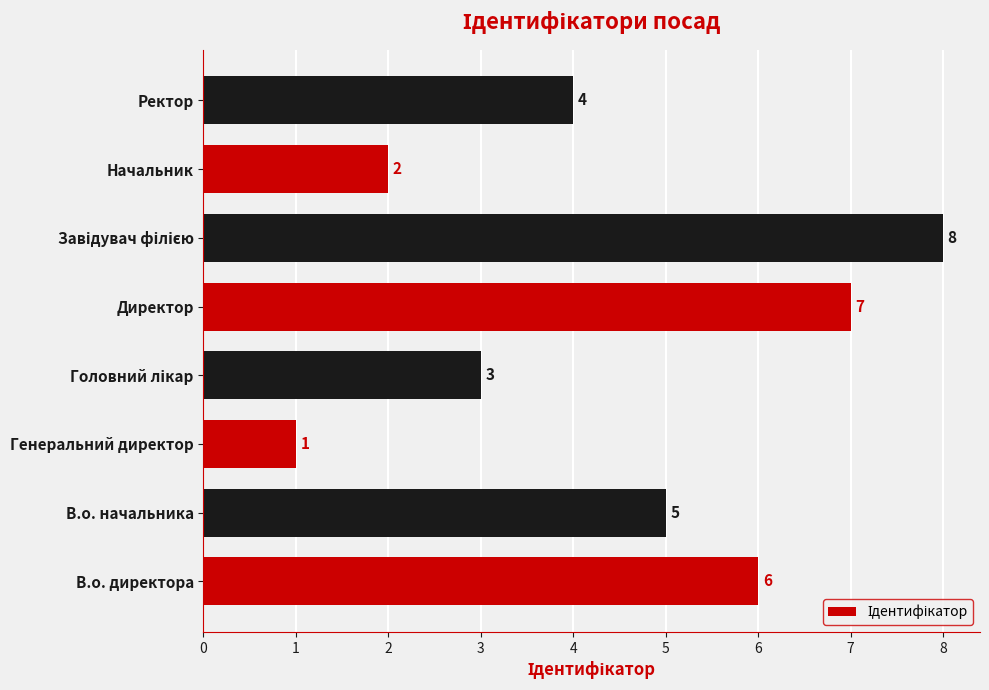

Reading top to bottom, transcribe all the data shown in this chart.

4	2	8	7	3	1	5	6